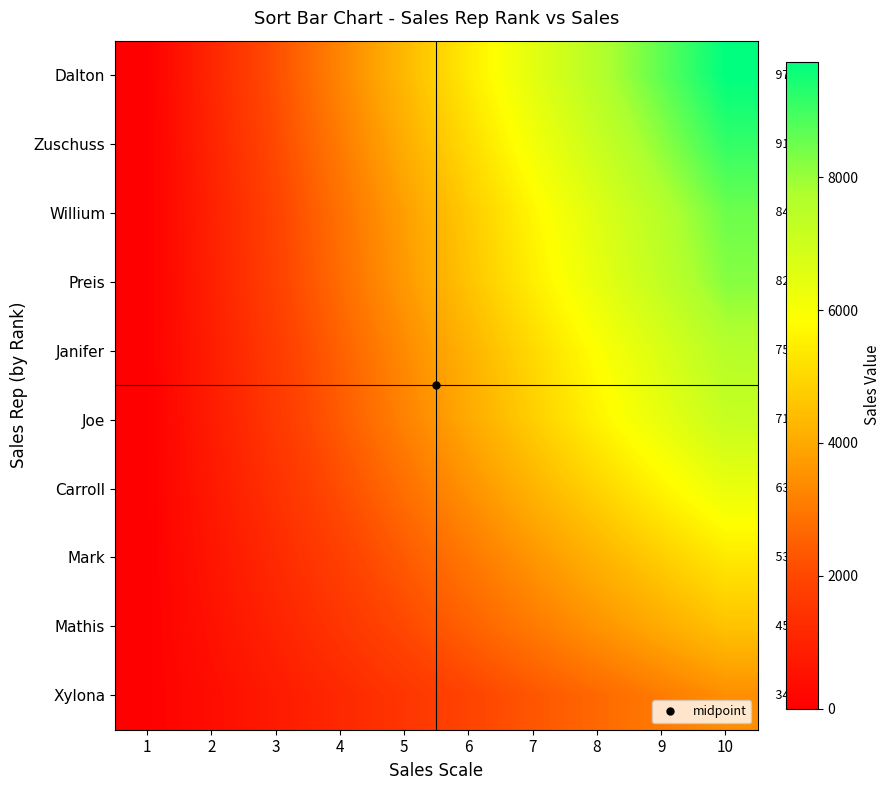

The Joe series shows 3193.3 at 5. True or false?

True